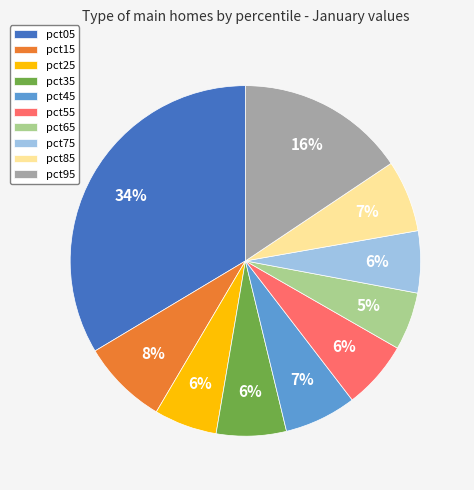

How many slices are in this pie chart?

10